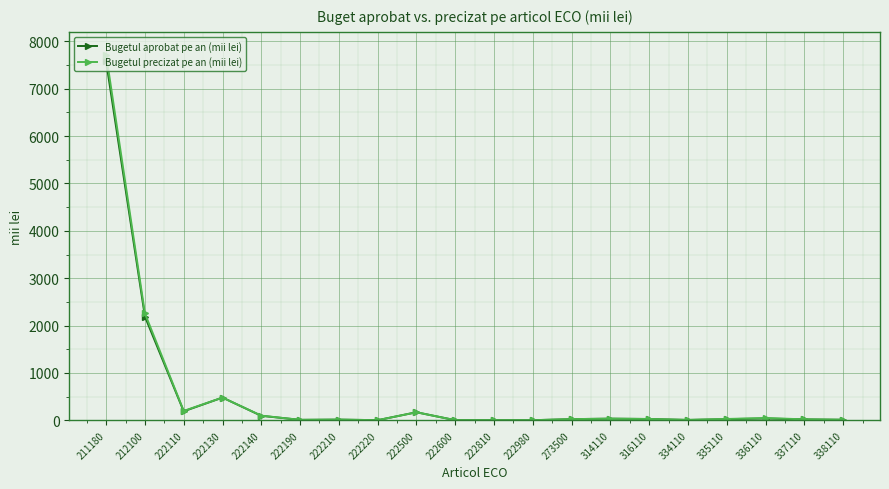

Where is Bugetul aprobat pe an (mii lei) nearest to the value 3789?

212100